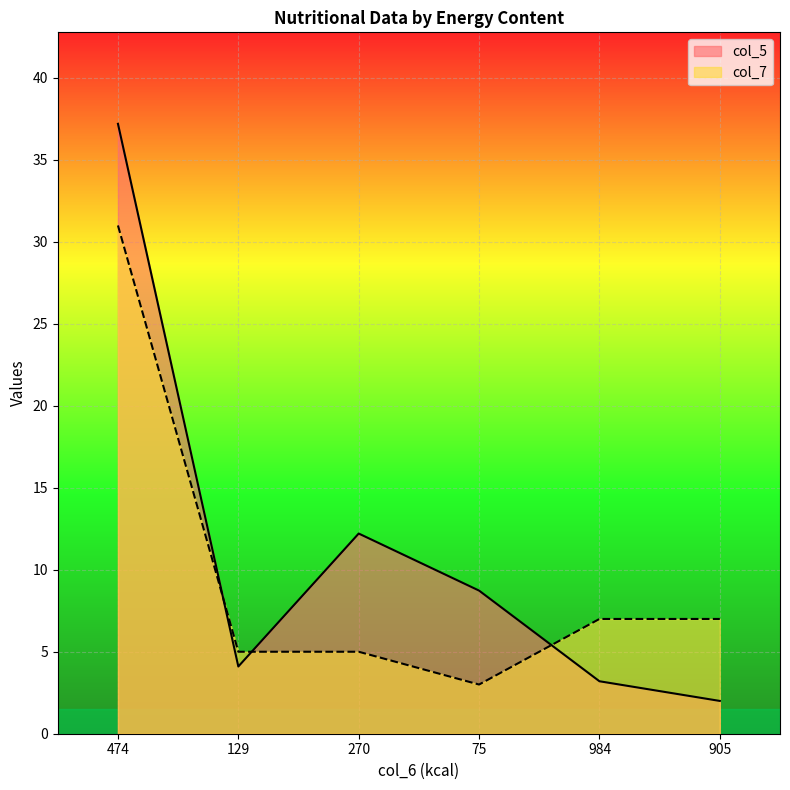

What position from the right is 905?

1